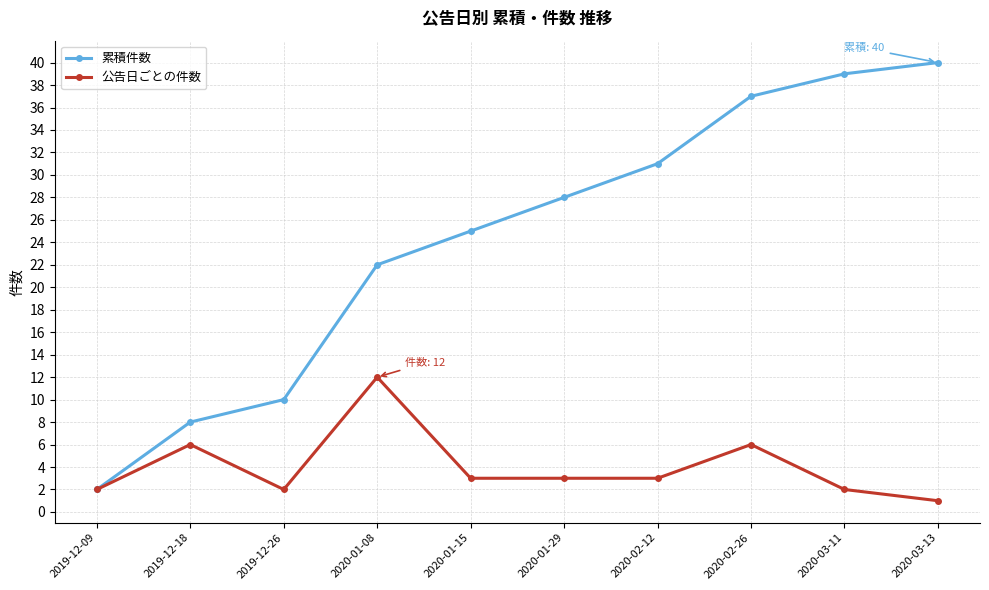

Count the number of data series in this chart.

2